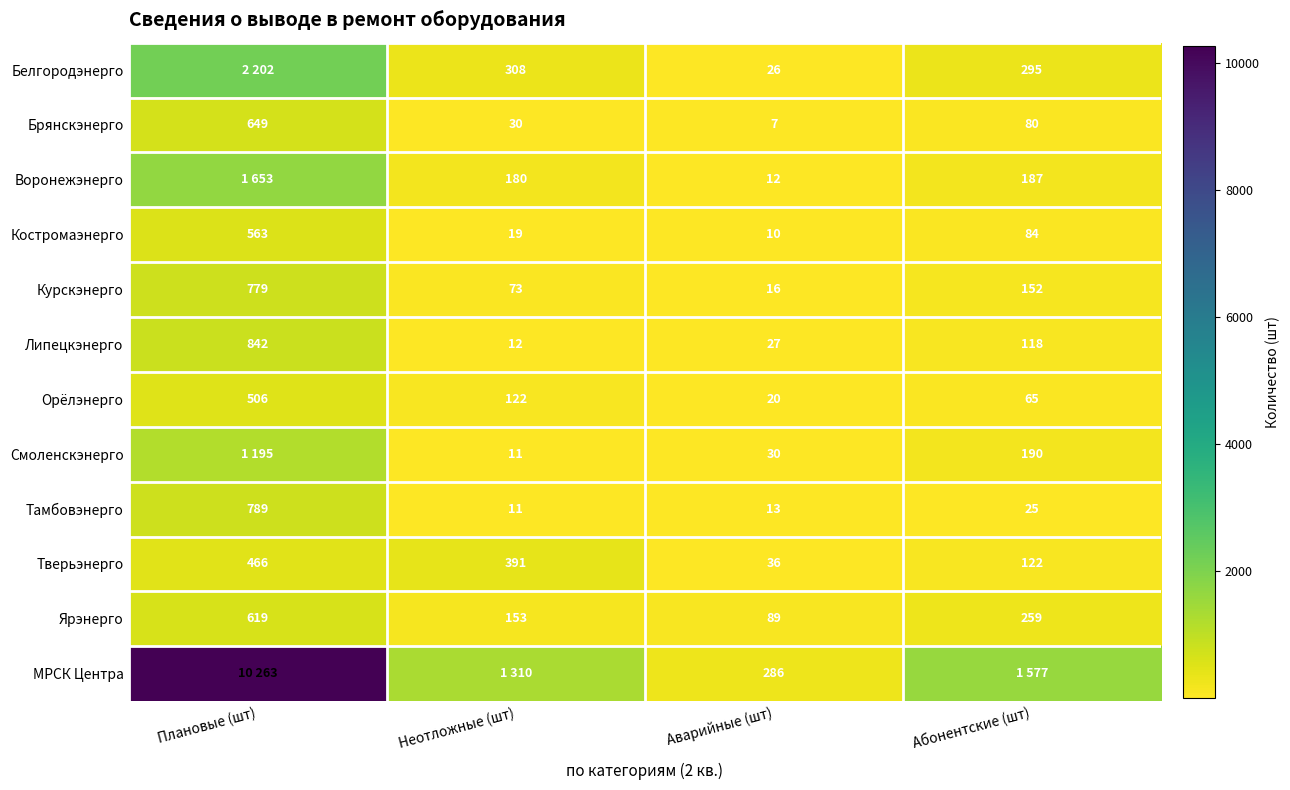

Is the value of Брянскэнерго at Неотложные (шт) greater than the value of Костромаэнерго at Абонентские (шт)?

No